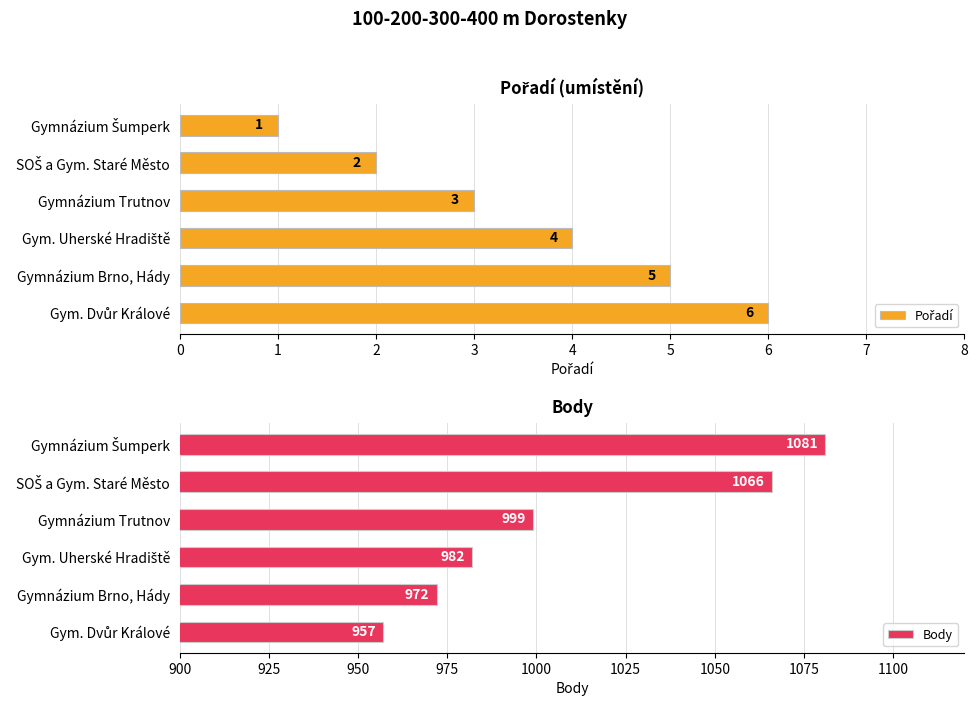

What is the lowest value of the Body series?

957